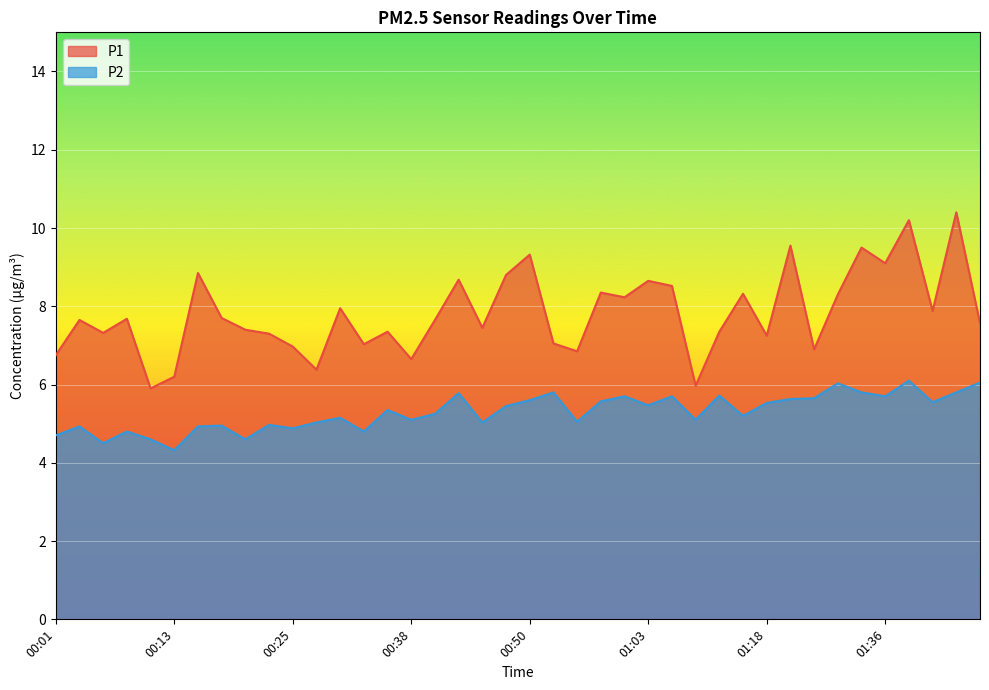

What is the highest value of the P2 series?

6.1